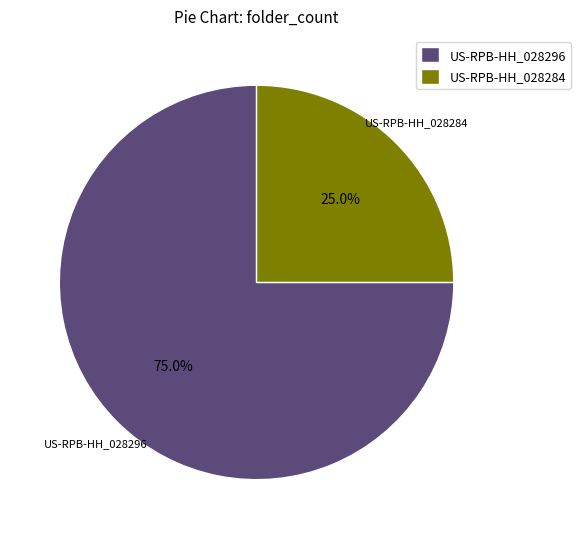

How many slices are in this pie chart?

2